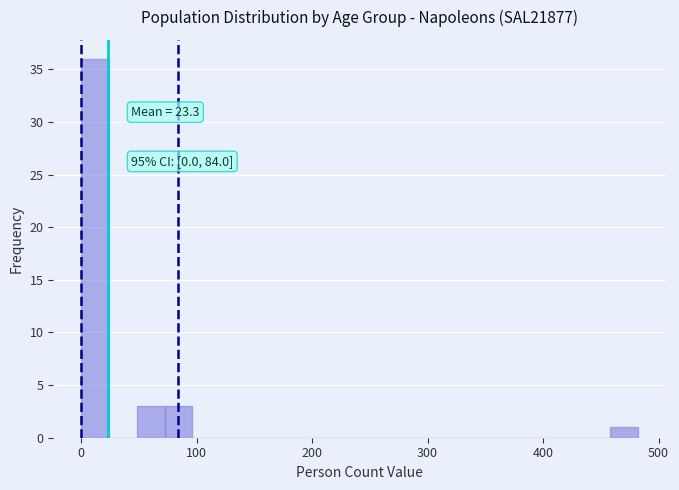

Around what value on the x-axis is the tallest bar? Give the approximate position of its centre, as read against the axis.

10